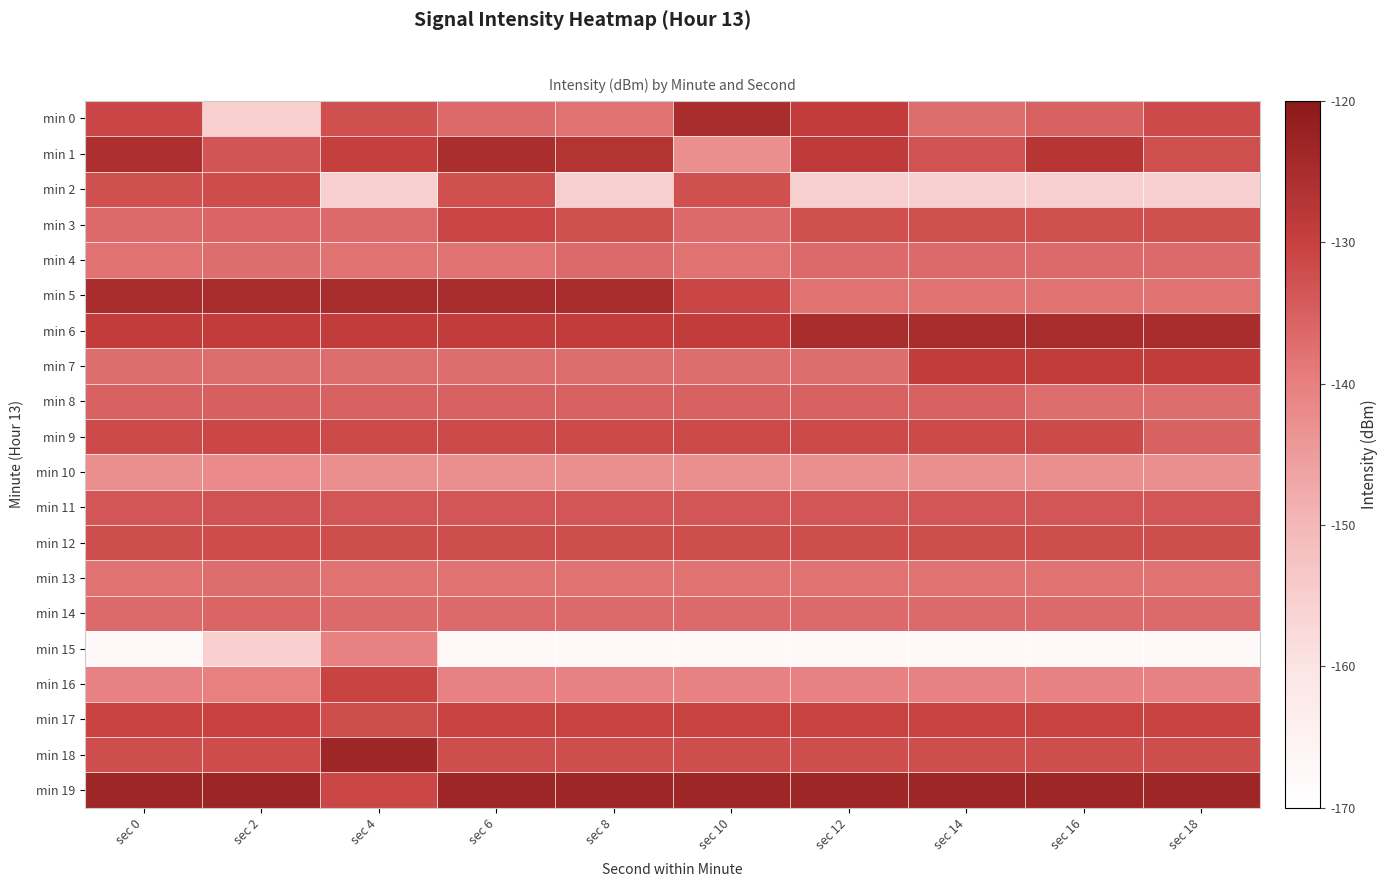

Between sec 12 and sec 10, which is larger?

sec 10